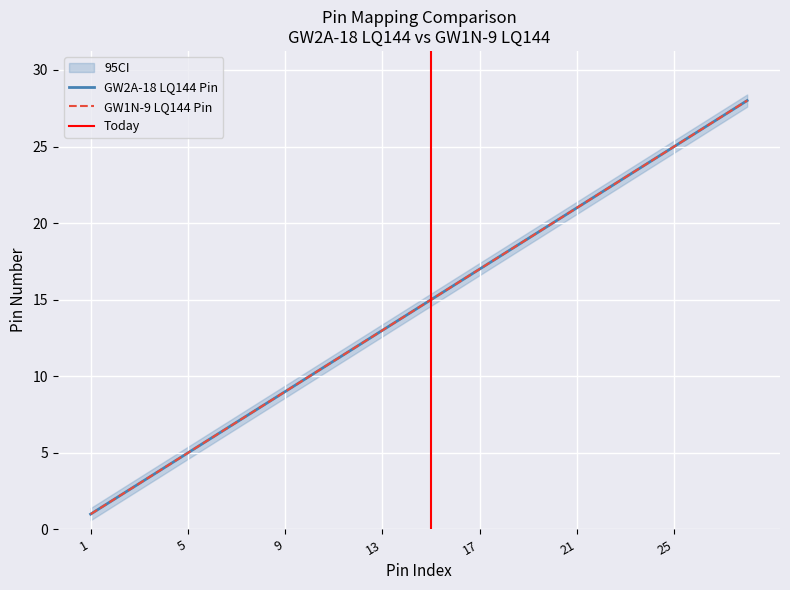

What is the smallest value displayed?

1